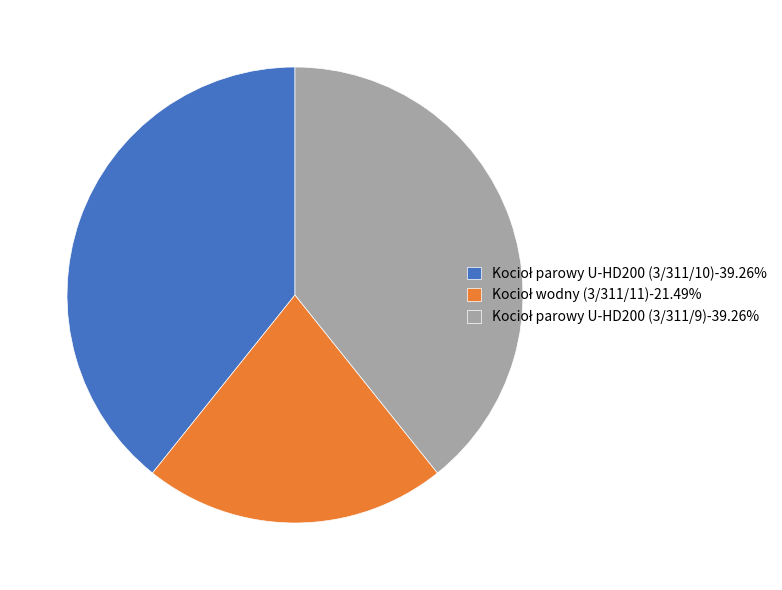

Is there a majority slice in this chart?

No